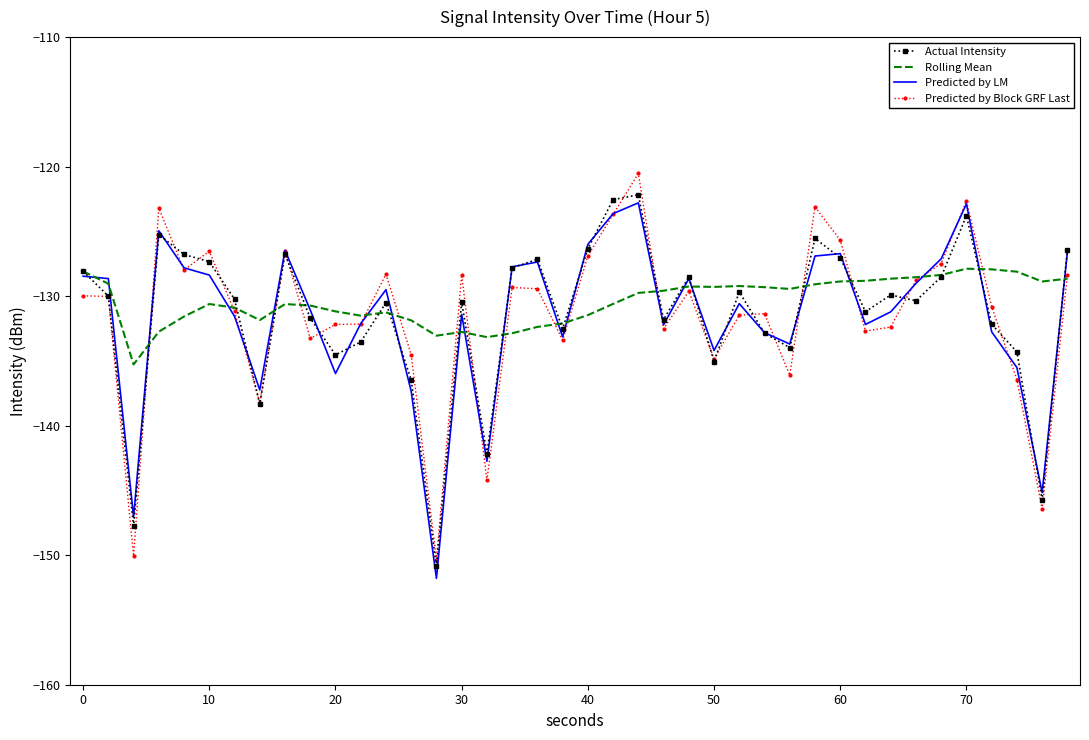

What is the maximum value shown in the chart?

-120.5